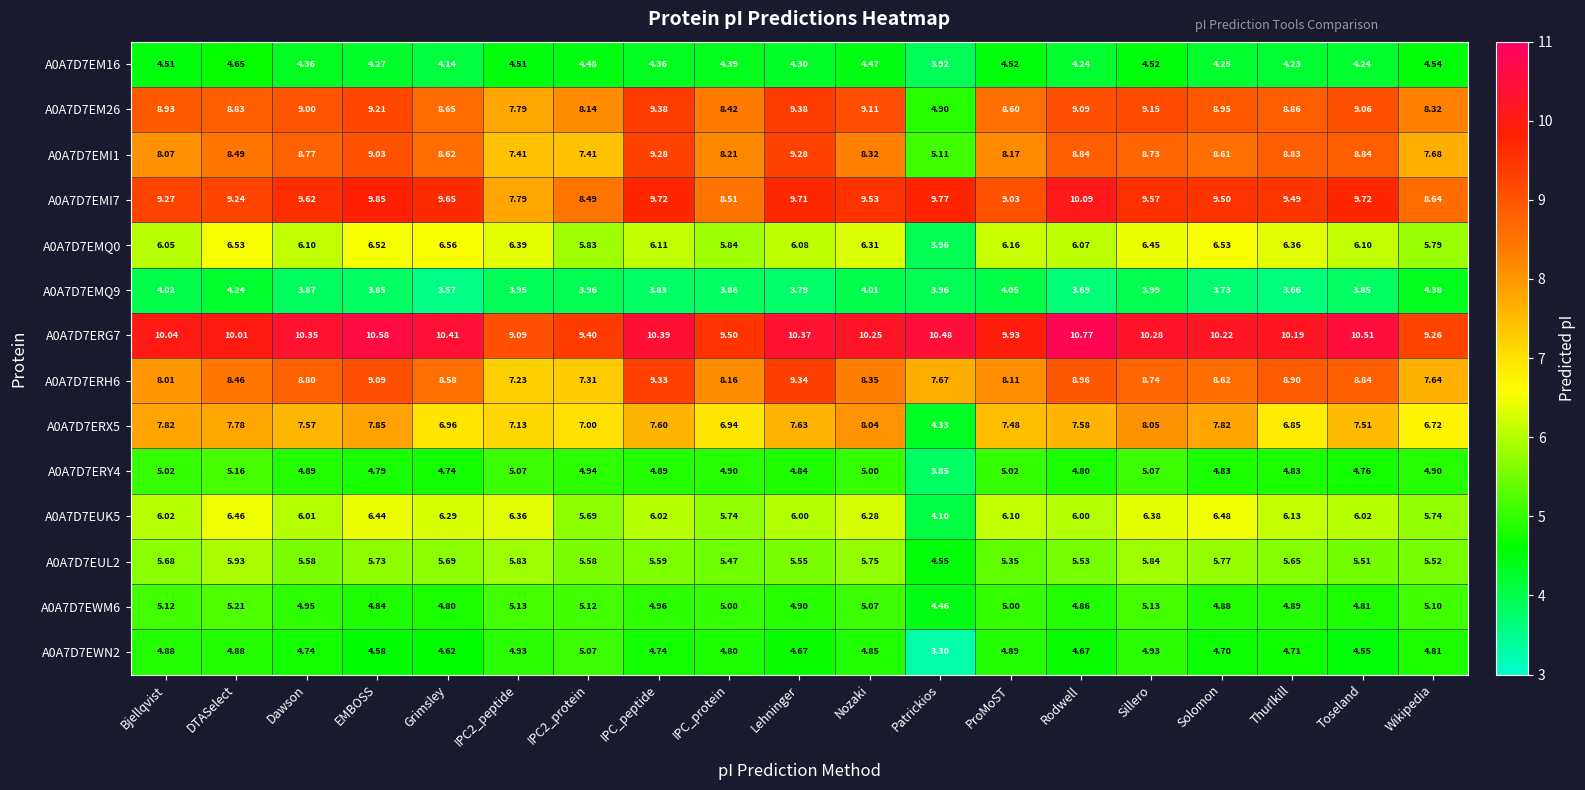

Which series has the largest total across all categories?

A0A7D7ERG7